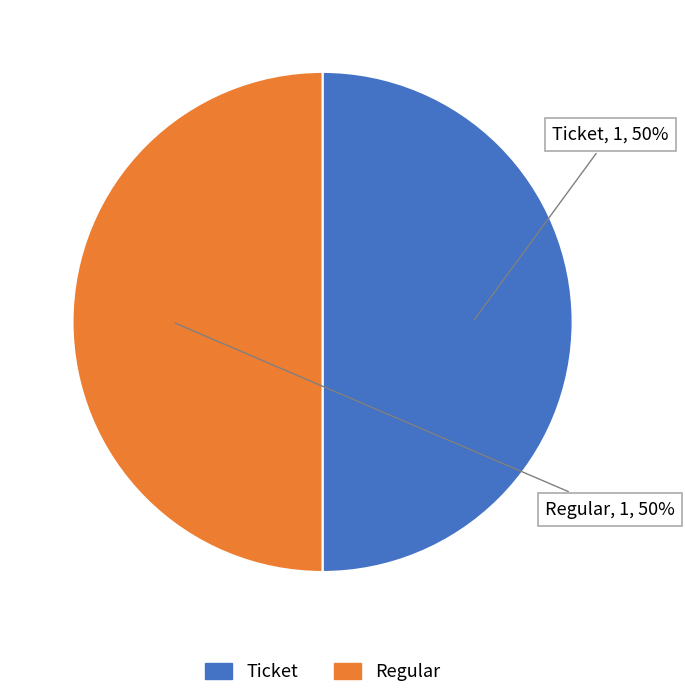

Count the number of slices in the pie.

2